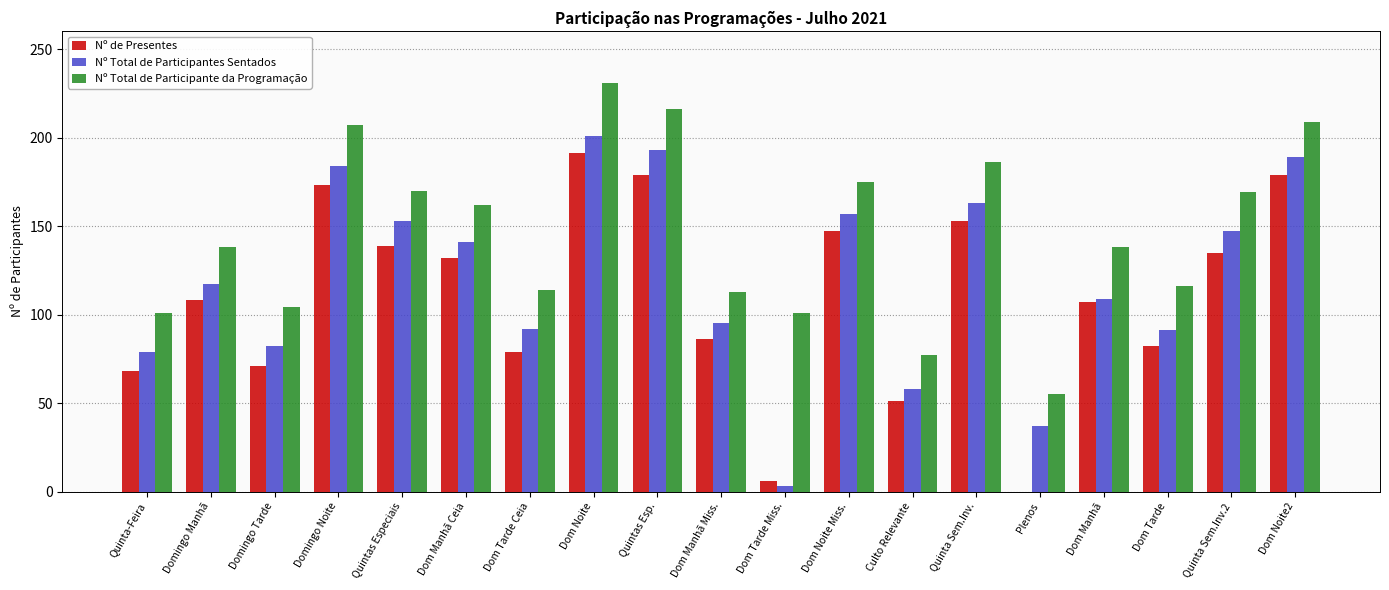

What is the average value of the Nº Total de Participantes Sentados series?

121